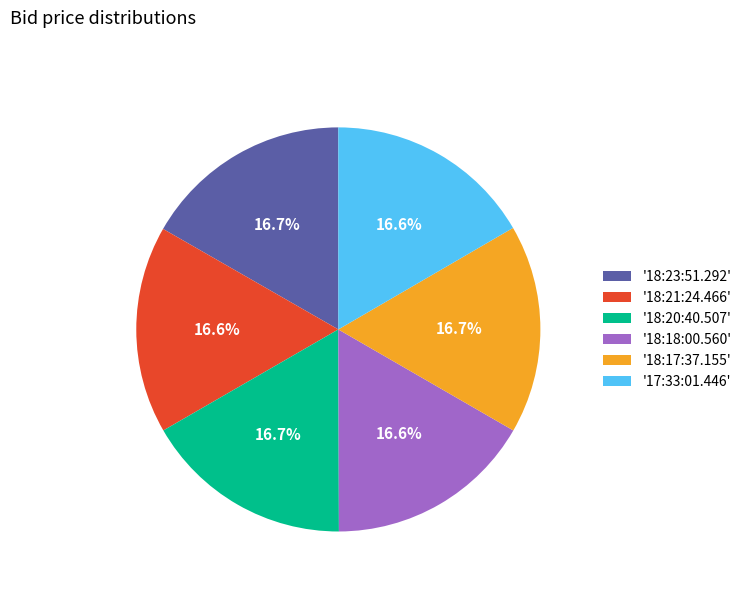

Approximately how many times larger is the value at '17:33:01.446' compared to '18:23:51.292'?

1.0